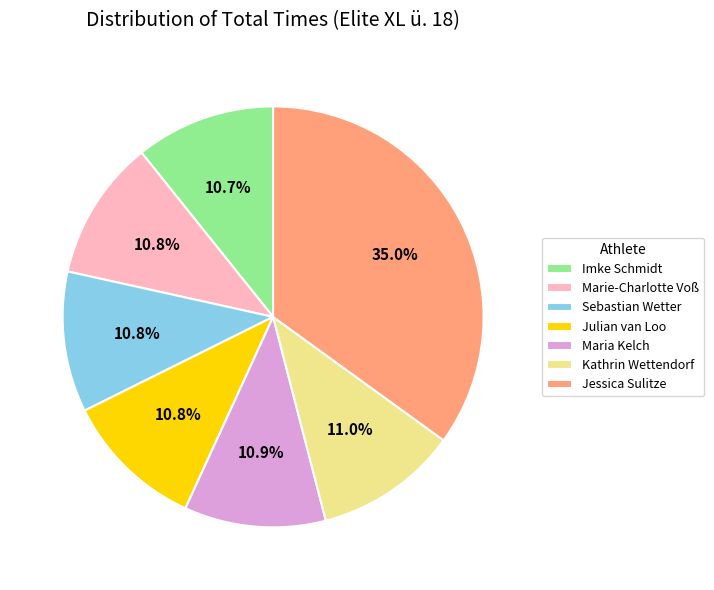

How many segments does this pie chart have?

7